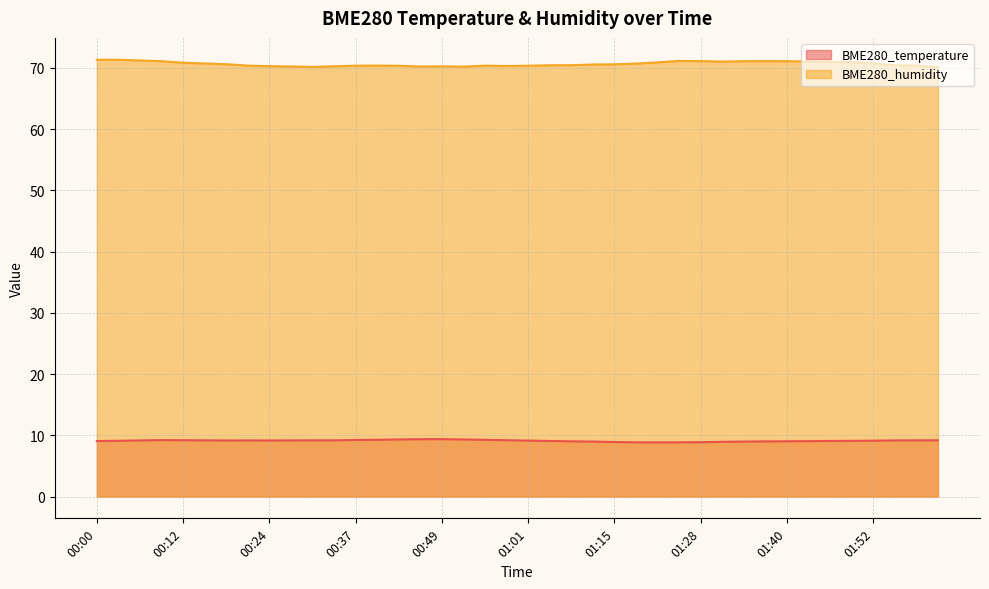

What is the value of the BME280_humidity point at the 11th from the left?

70.2